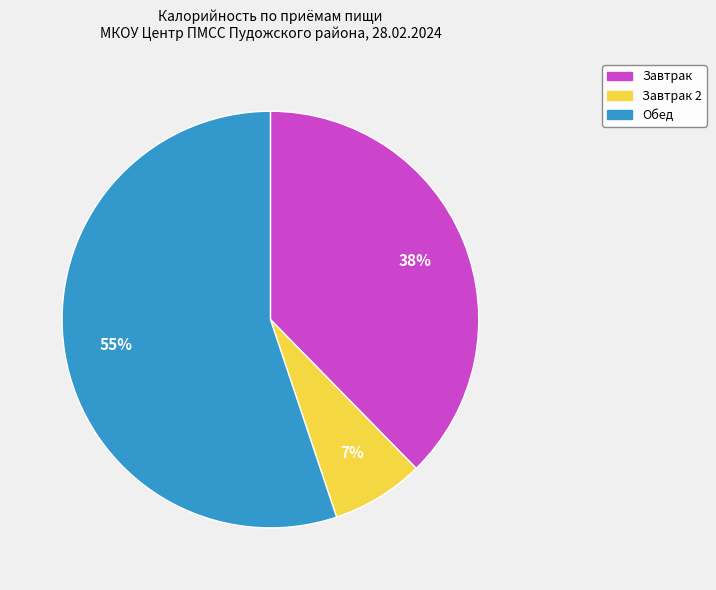

Does any single category account for the majority?

Yes